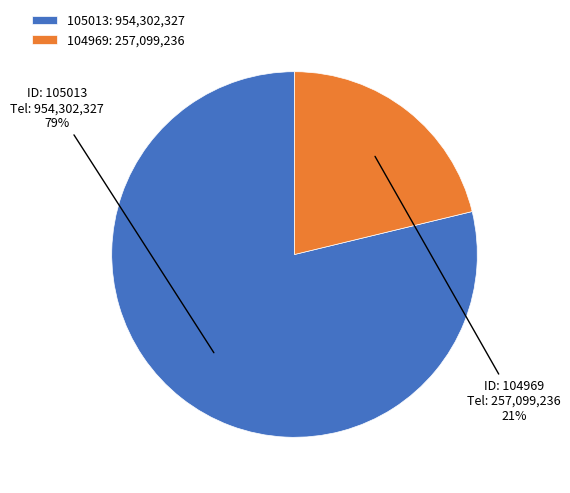

Count the number of slices in the pie.

2